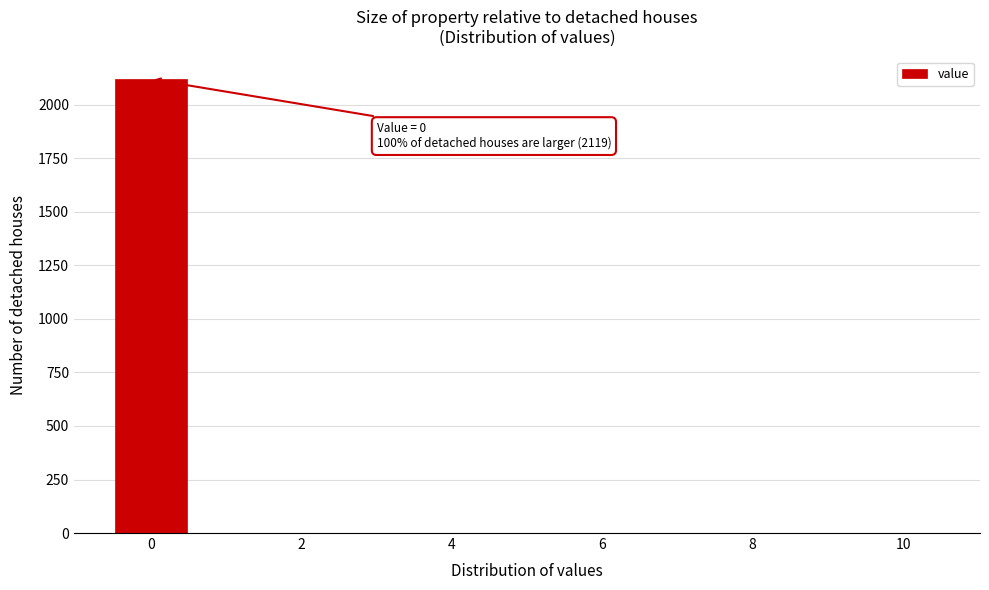

Over which range of the x-axis is the bar tallest?

-0.5 to 0.5